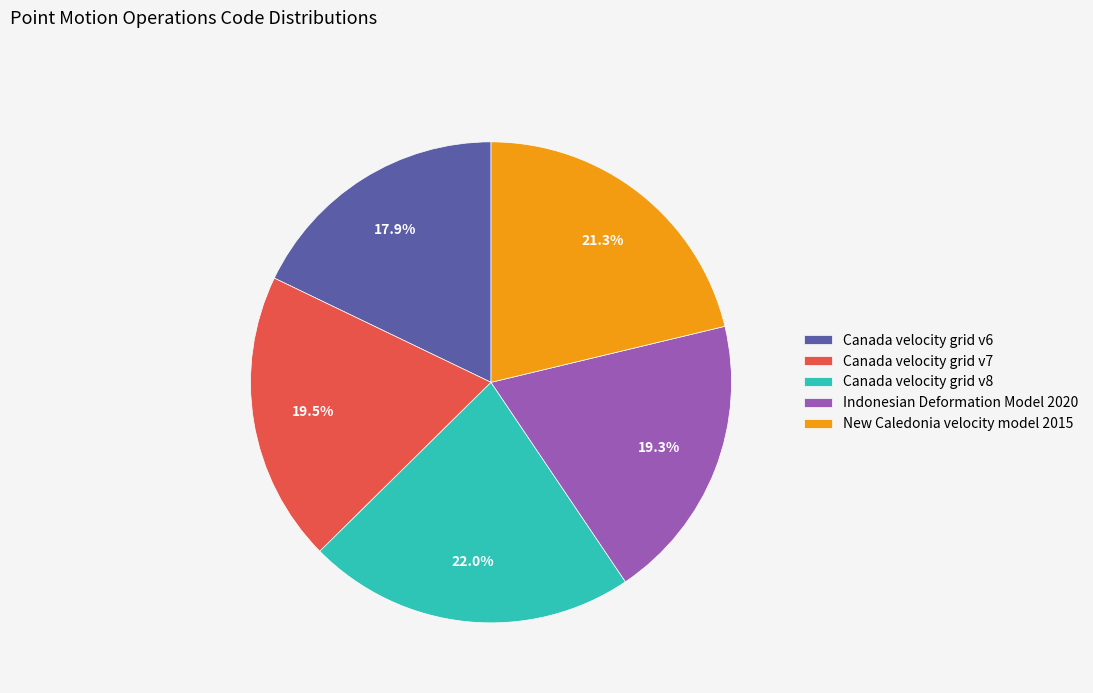

To the nearest percent, what is the difference between the largest and smallest slice percentages?

4%